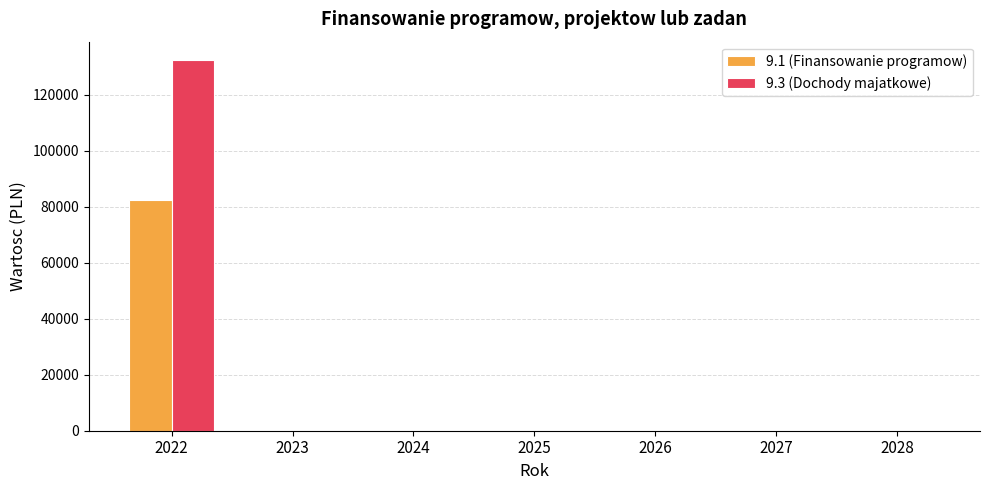

Reading right to left, list all the values displayed in this chart.

9.1 (Finansowanie programow): 0.0	0.0	0.0	0.0	0.0	0.0	82280.0
9.3 (Dochody majatkowe): 0.0	0.0	0.0	0.0	0.0	0.0	132358.8